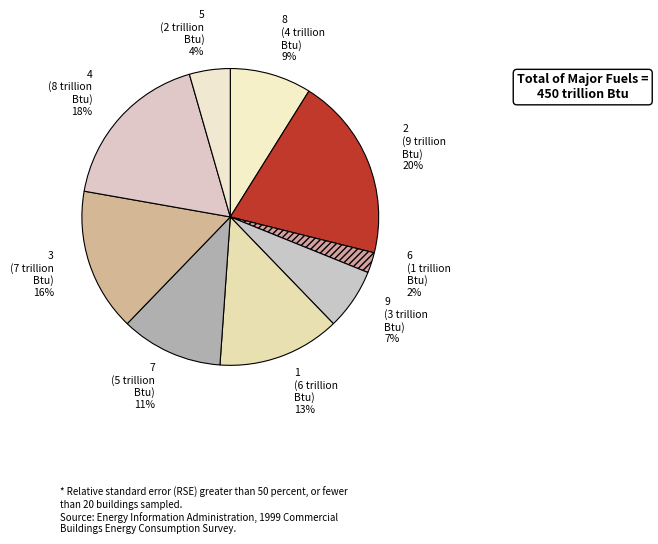

Is the sum of 9 and 5 greater than half?

No